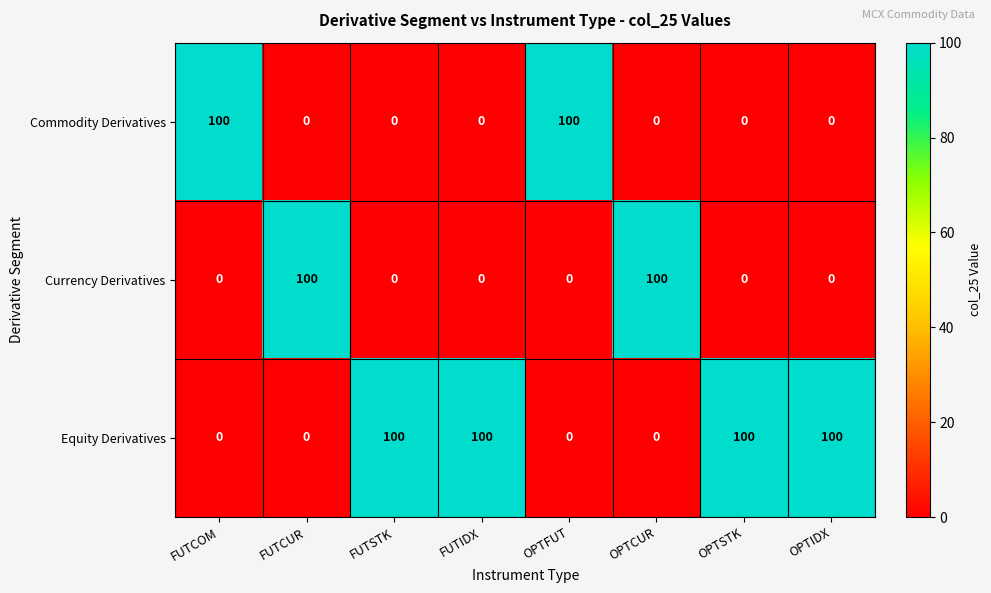

The Equity Derivatives series shows 22 at OPTIDX. True or false?

False